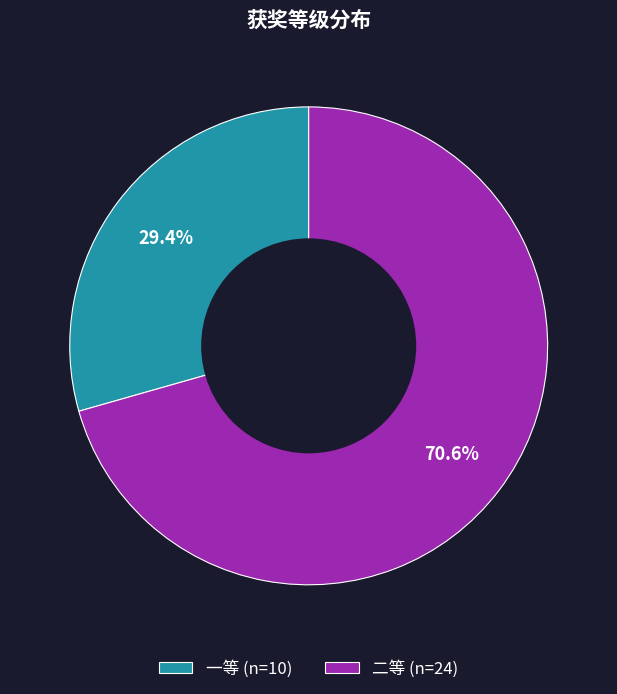

Rank the categories by value from highest to lowest.

二等, 一等